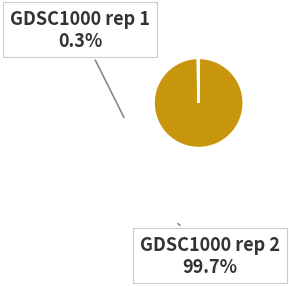

Which category has the biggest portion of the pie?

GDSC1000 rep 2